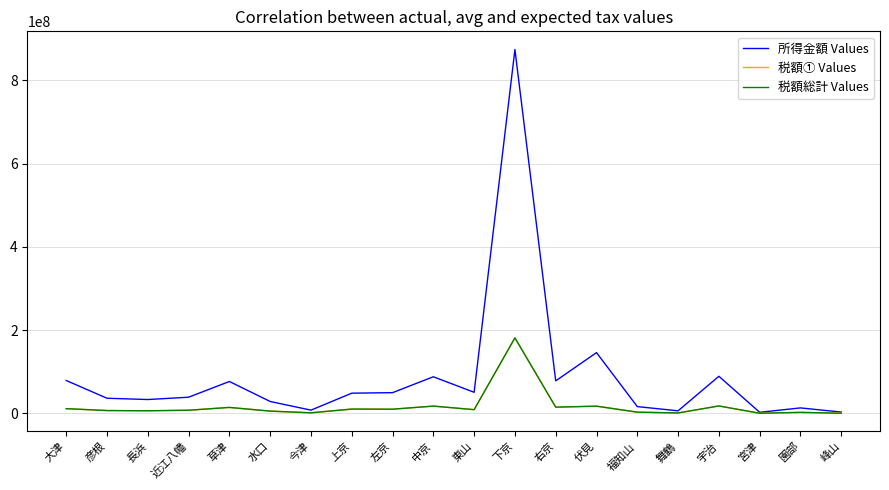

Which series has the largest total across all categories?

所得金額 Values